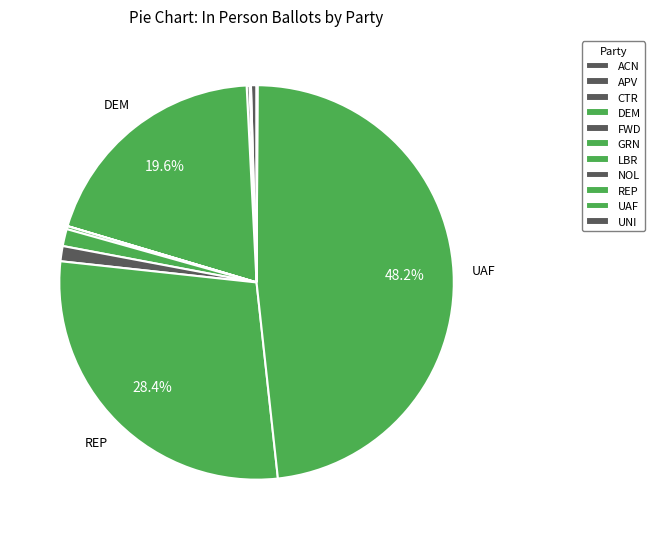

What is the smallest slice in the pie chart?

FWD